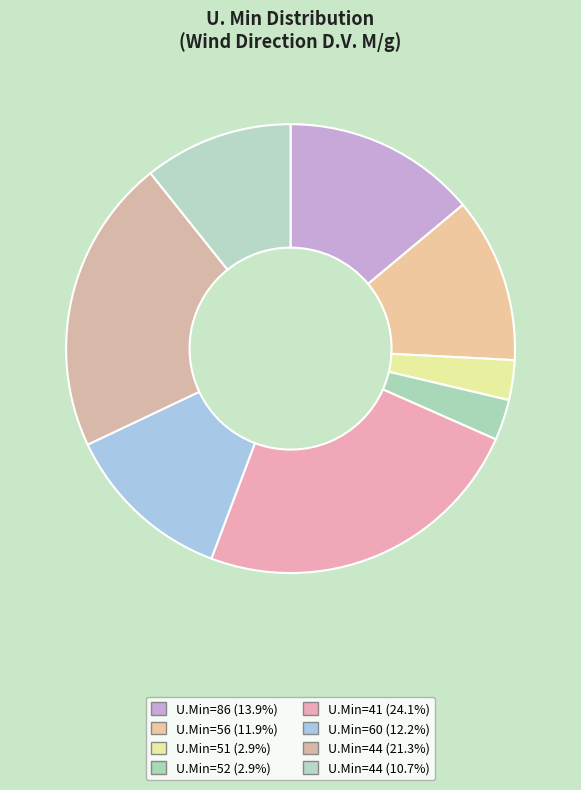

Which slice is the largest?

41